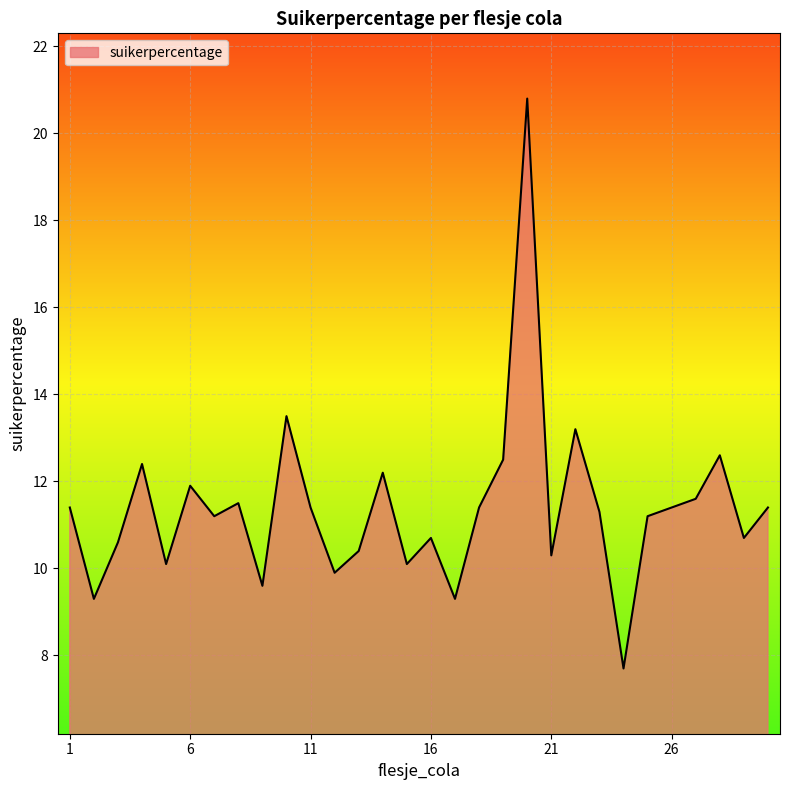

Reading left to right, extract all data points from this chart.

11.4	9.3	10.6	12.4	10.1	11.9	11.2	11.5	9.6	13.5	11.4	9.9	10.4	12.2	10.1	10.7	9.3	11.4	12.5	20.8	10.3	13.2	11.3	7.7	11.2	11.4	11.6	12.6	10.7	11.4